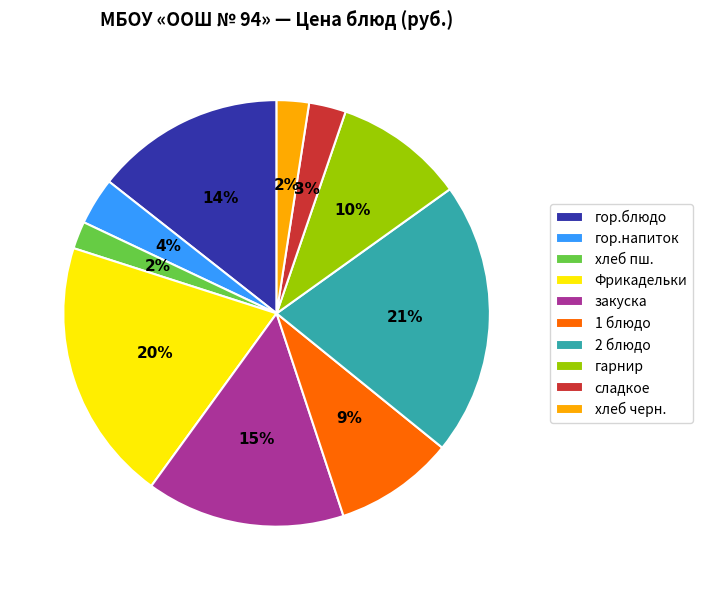

Which has a higher value, хлеб черн. or гор.напиток?

гор.напиток